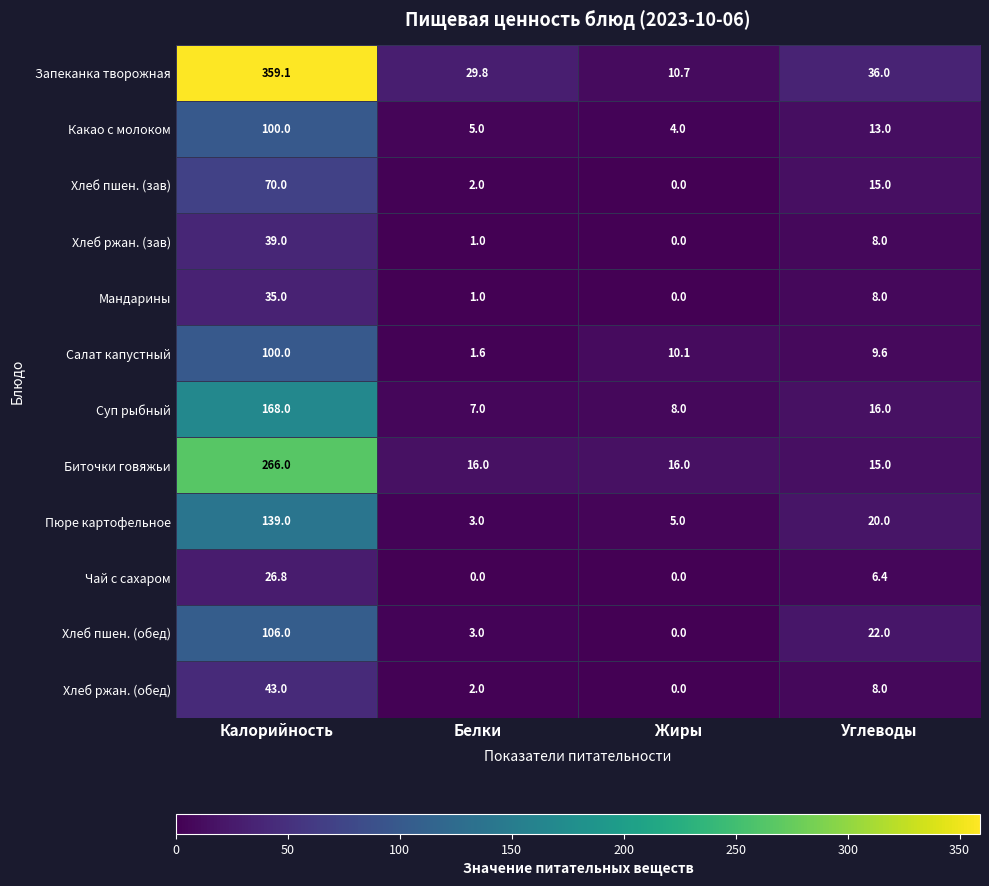

Which series has the largest range (max minus min)?

Запеканка творожная